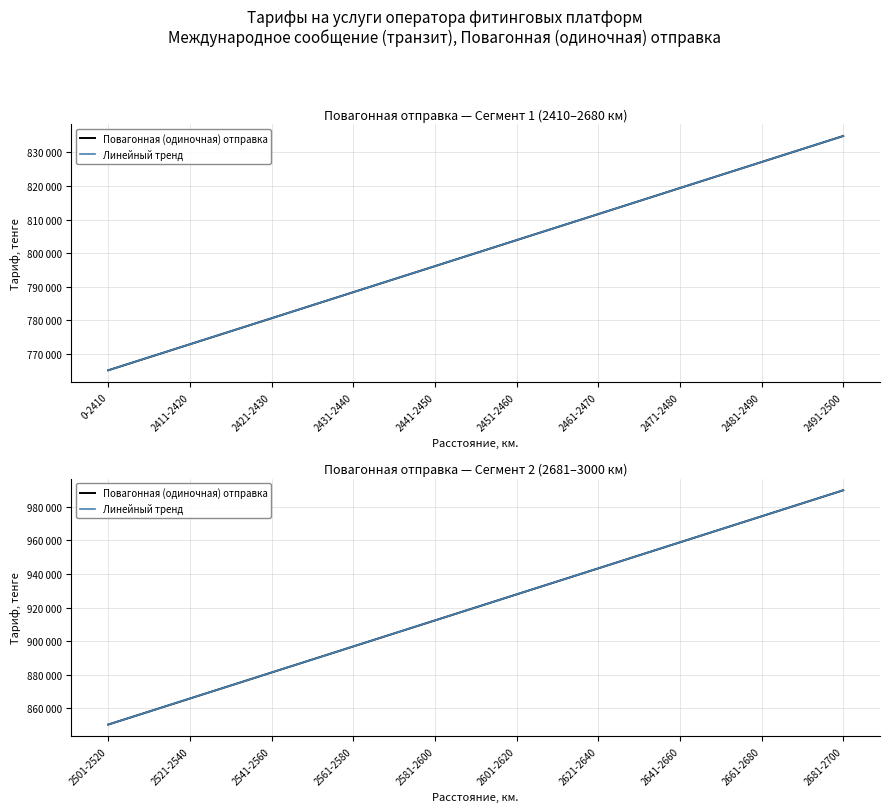

What is the value of the Повагонная (одиночная) отправка point at the 4th from the left?

896900.0